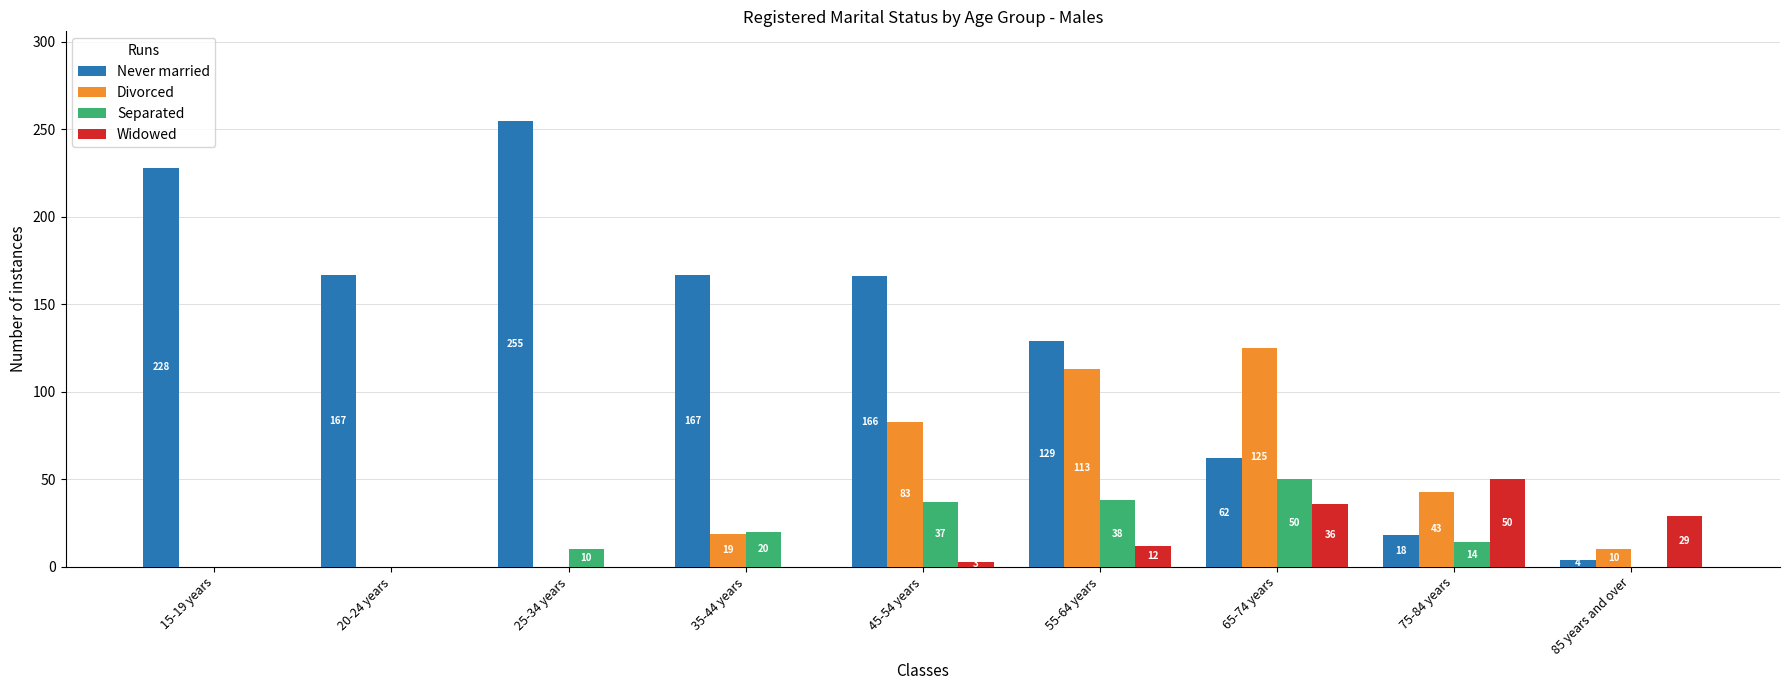

What is the approximate value of Widowed at 55-64 years, to the nearest 10?

10